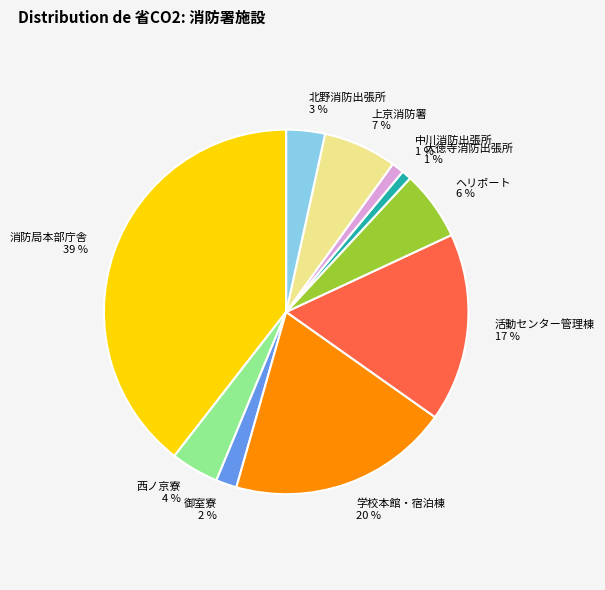

Which category has the biggest portion of the pie?

消防局本部庁舎